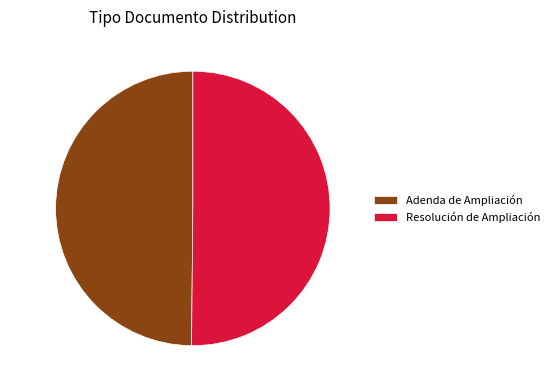

What percentage is NOT represented by Adenda de Ampliación?

50.2%